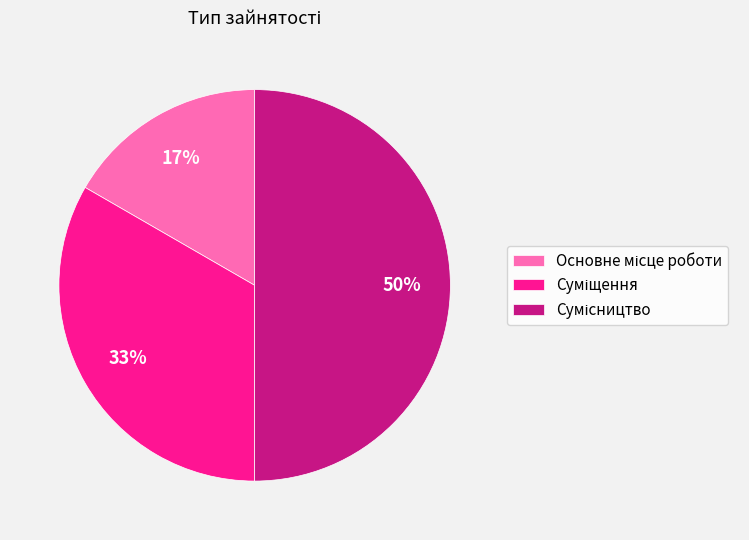

To the nearest percent, what is the difference between the largest and smallest slice percentages?

33%